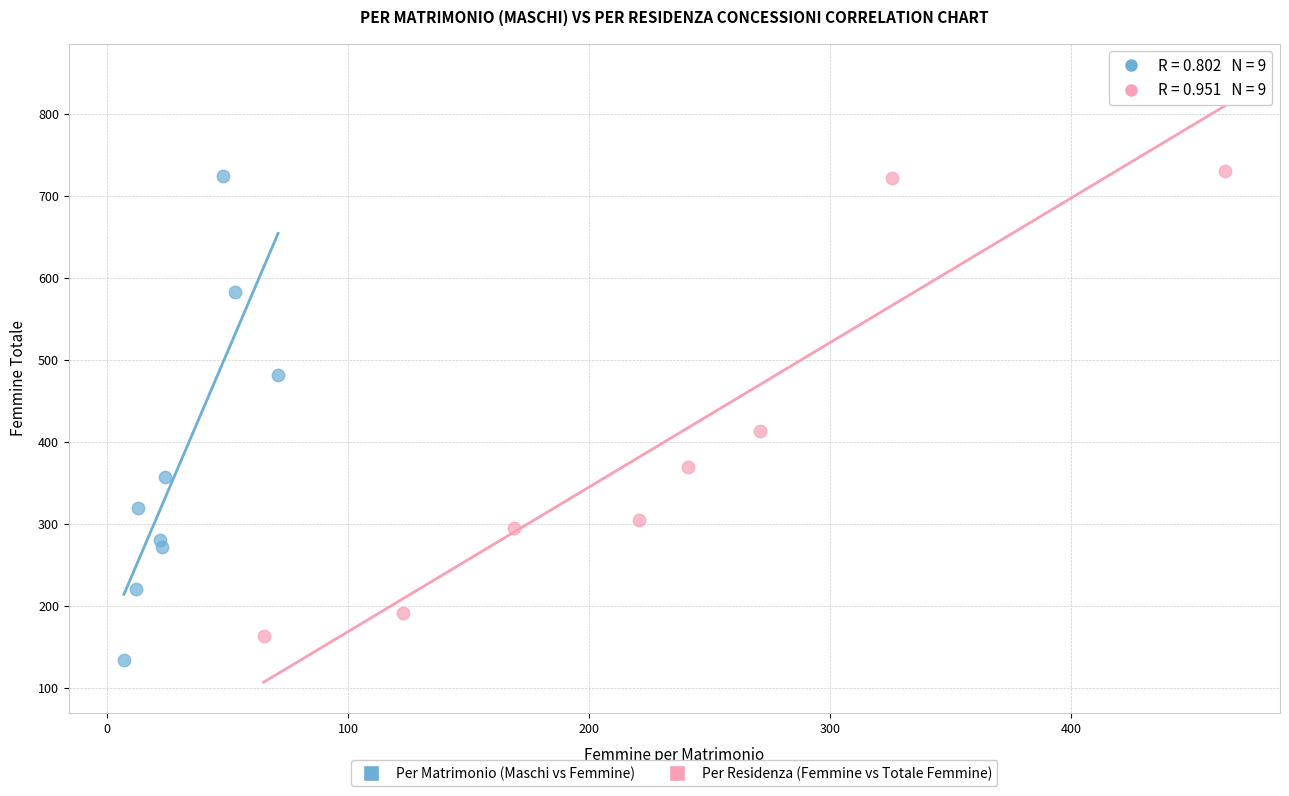

Which series has the largest Y range (max minus min)?

Per Residenza (Femmine vs Totale Femmine)